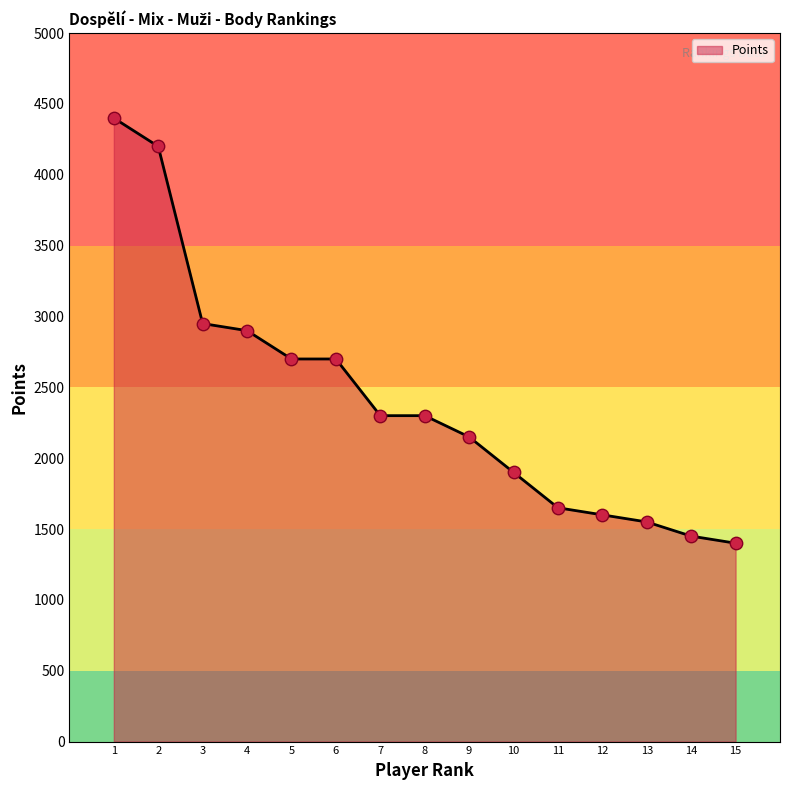

What is the change in value from 3 to 8?

-650